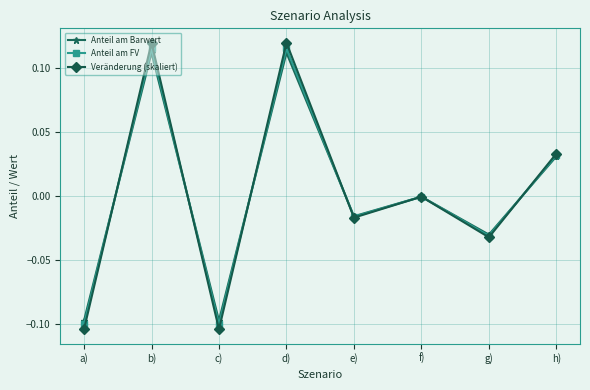

What is the label of the 1st point from the left?

a)